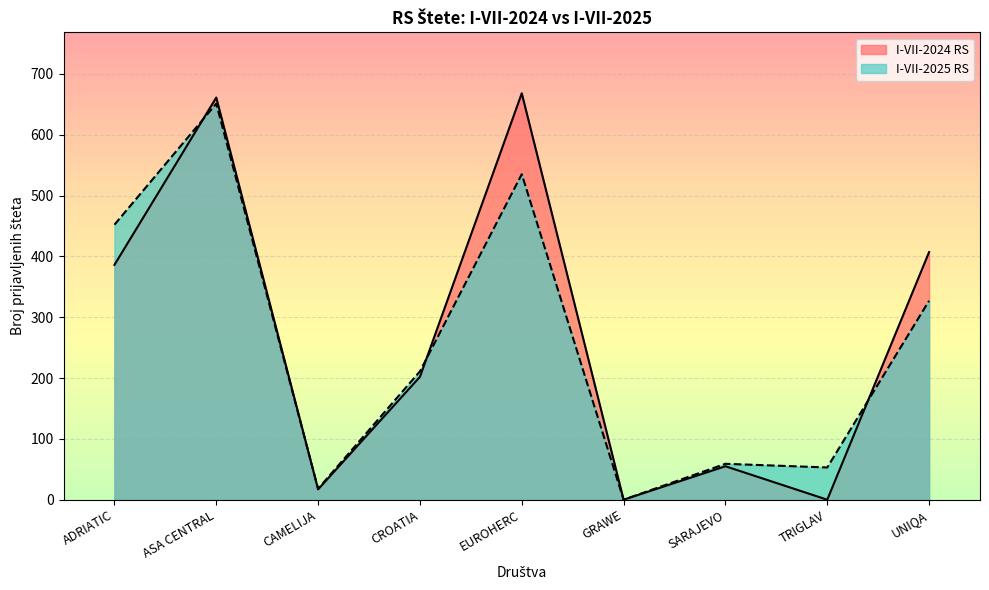

Reading right to left, extract all data points from this chart.

I-VII-2024 RS: UNIQA=407	TRIGLAV=0	SARAJEVO=55	GRAWE=0	EUROHERC=668	CROATIA=202	CAMELIJA=17	ASA CENTRAL=661	ADRIATIC=386
I-VII-2025 RS: UNIQA=327	TRIGLAV=53	SARAJEVO=59	GRAWE=0	EUROHERC=535	CROATIA=211	CAMELIJA=18	ASA CENTRAL=651	ADRIATIC=452